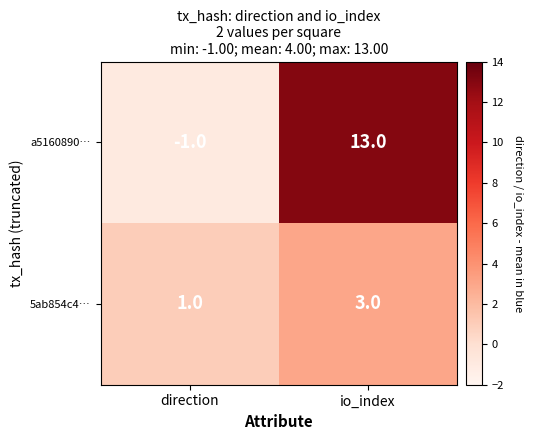

At direction, list the series in order from largest to smallest.

5ab854c4…, a5160890…